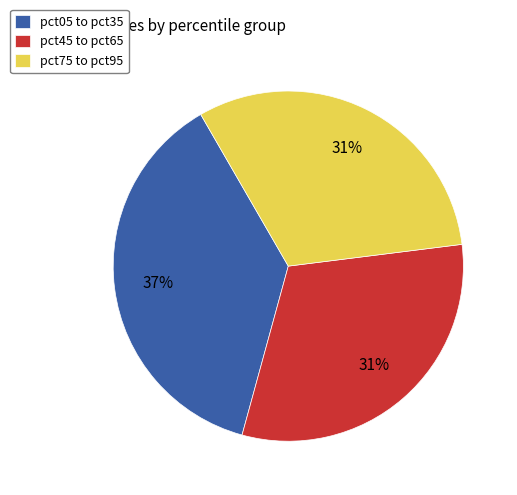

Between pct05 to pct35 and pct75 to pct95, which is larger?

pct05 to pct35